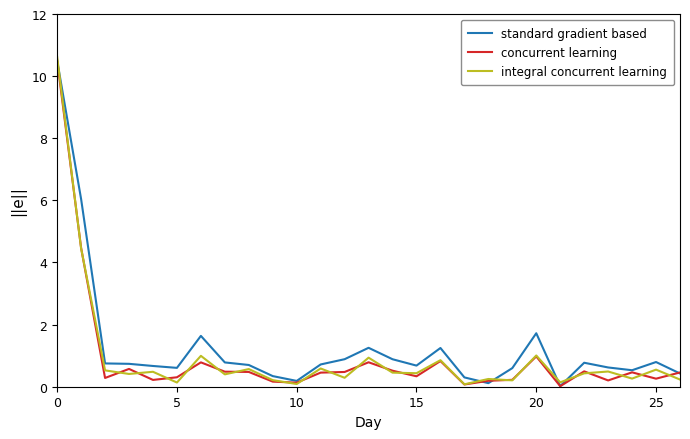

How many lines are shown in the chart?

3